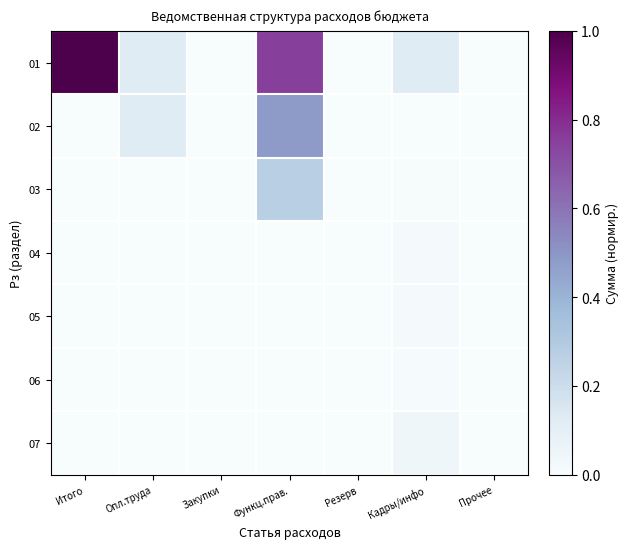

What is the total value across all series at Итого?

1.0